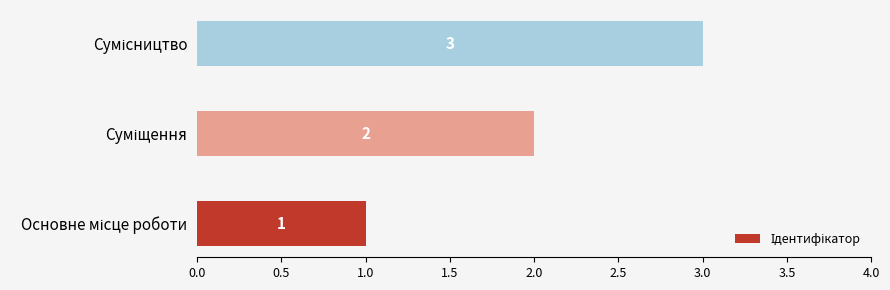

What is the smallest value displayed?

1